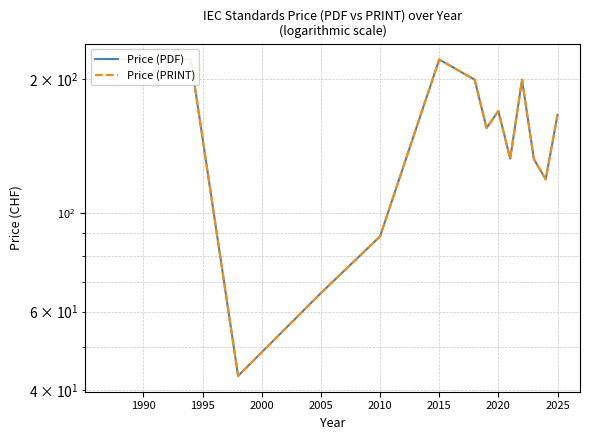

Which series has the largest total across all categories?

Price (PDF)